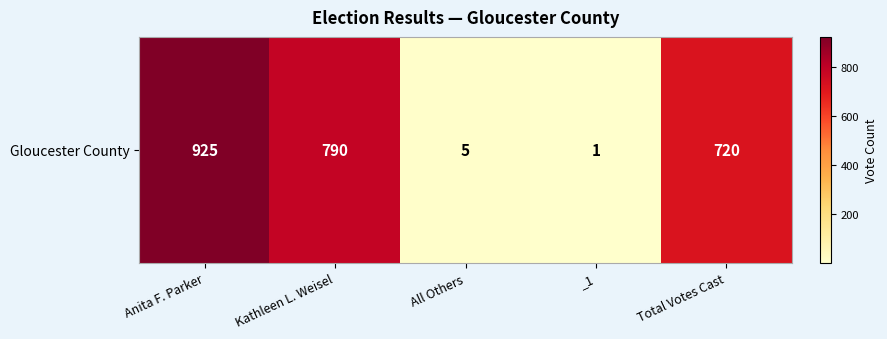

What is the minimum value shown in the chart?

1